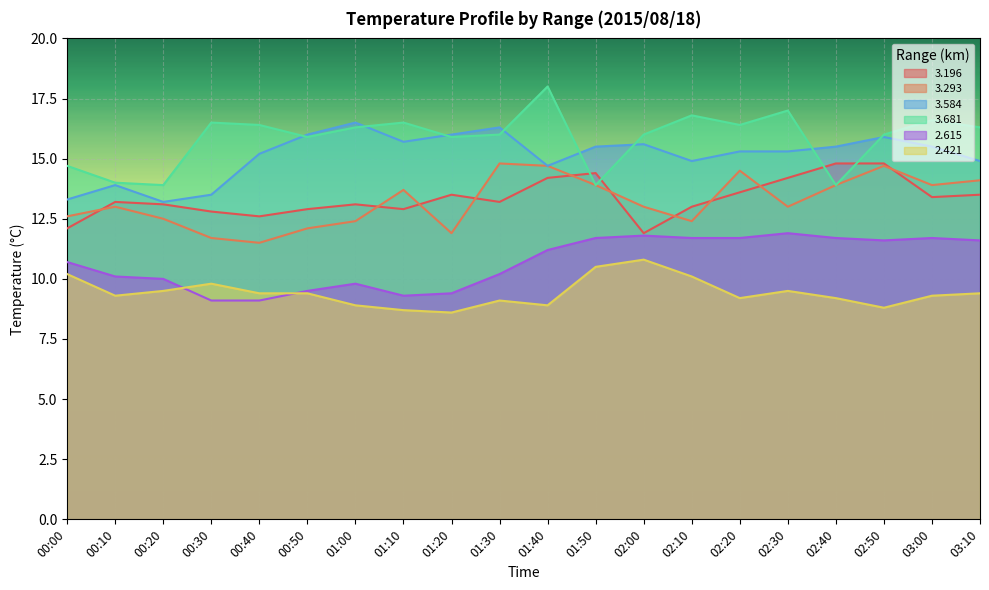

Does the chart display data point markers on the line(s)?

No